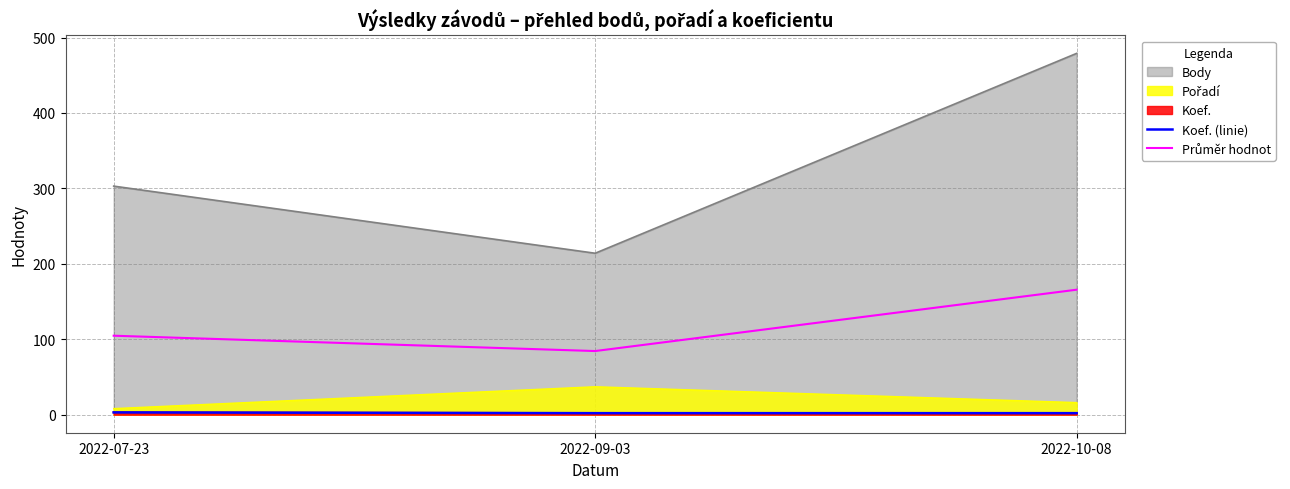

What is the value of the Koef. (linie) point at the 2nd from the left?

2.0